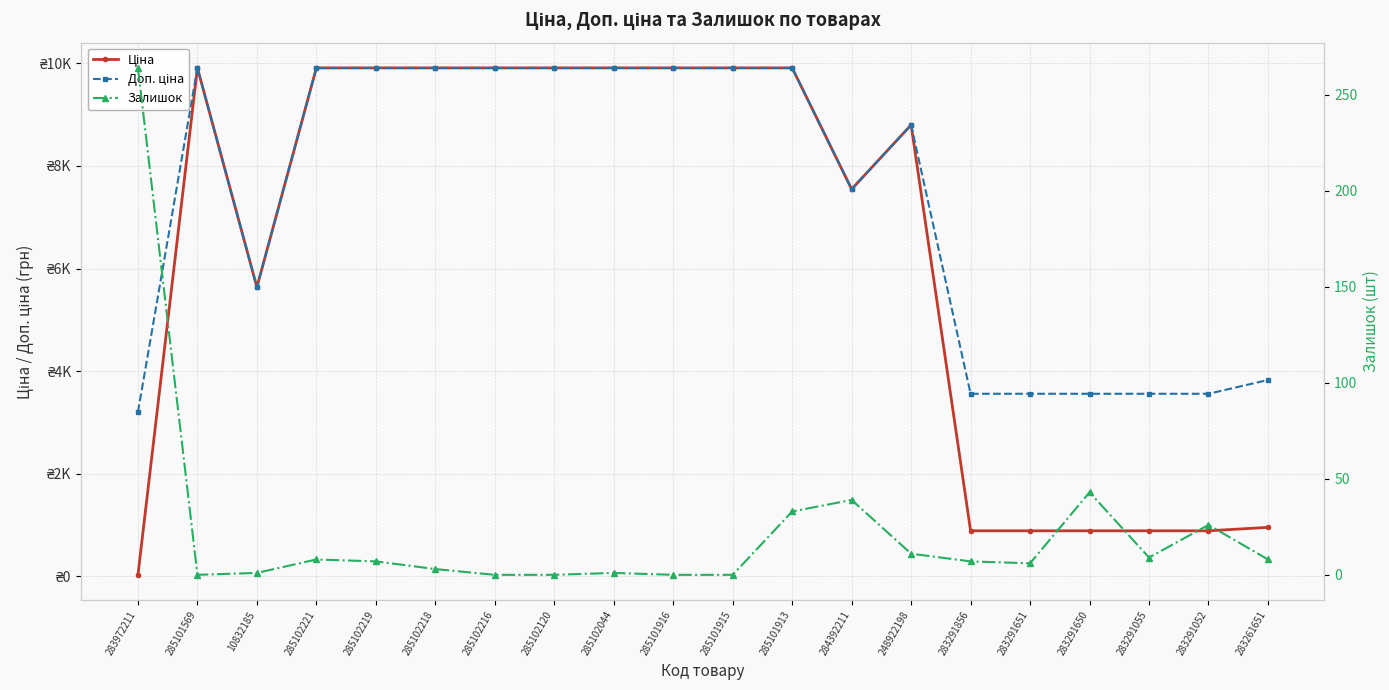

Count the number of categories in the chart.

20